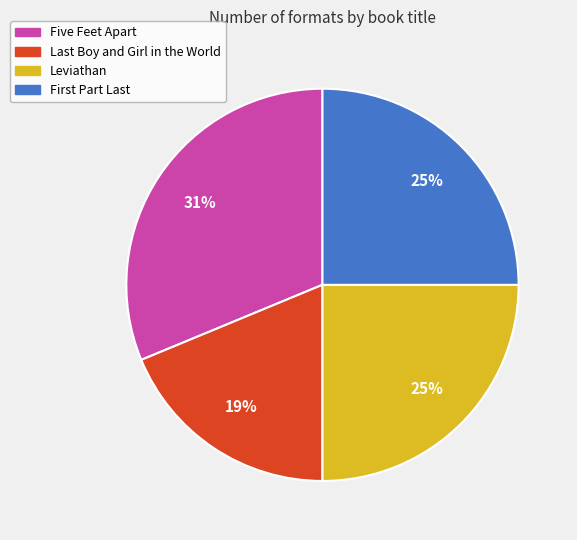

Does Leviathan represent more than half of the total?

No